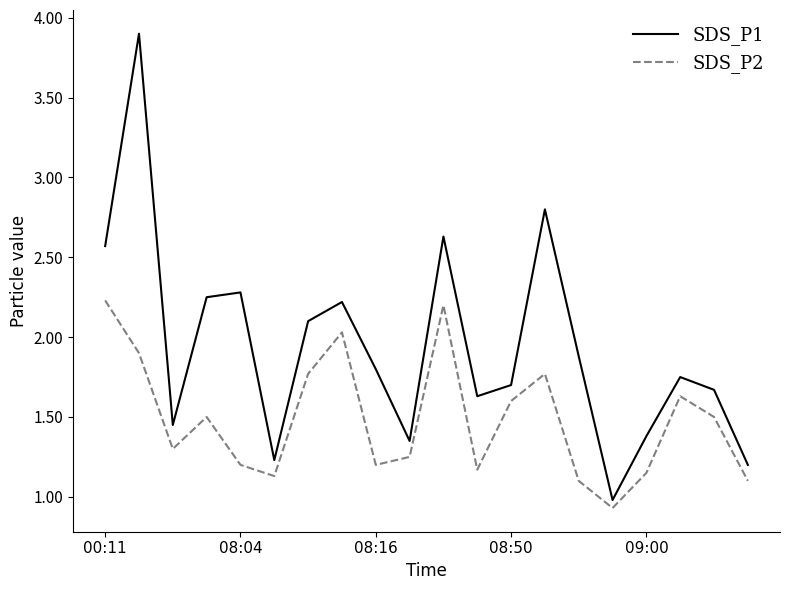

What is the difference between the maximum and minimum values in the SDS_P1 series?

2.9